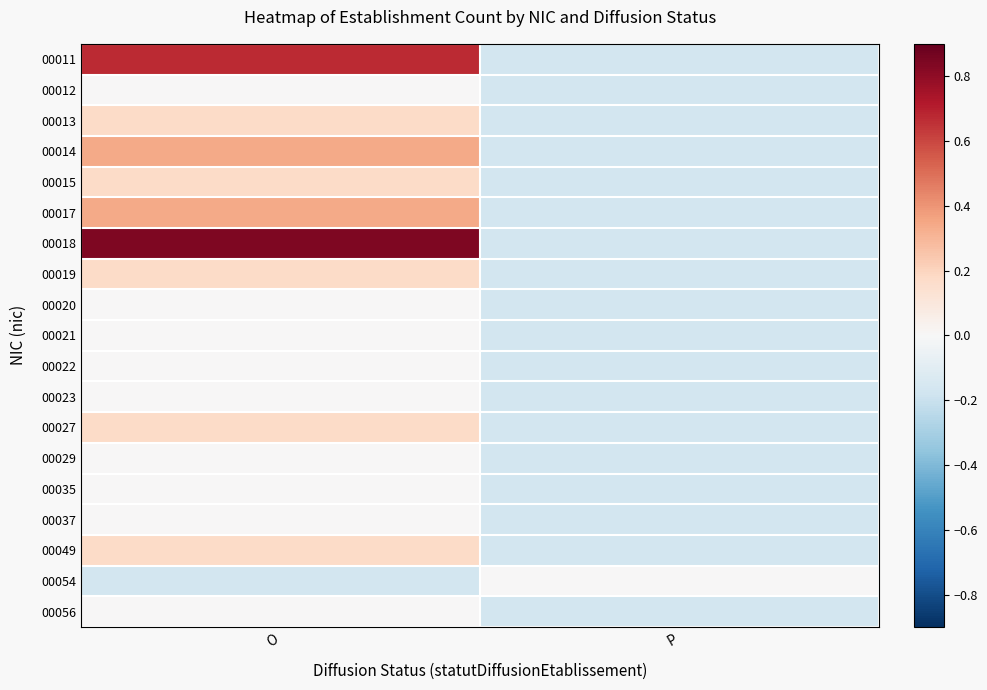

Between O and P, which series saw the biggest shift?

00018